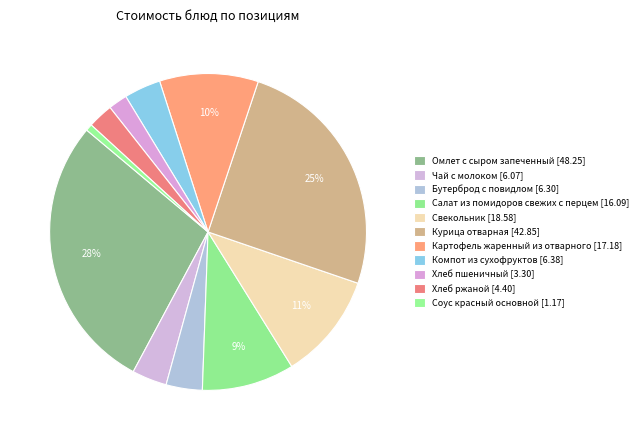

Is there a majority slice in this chart?

No